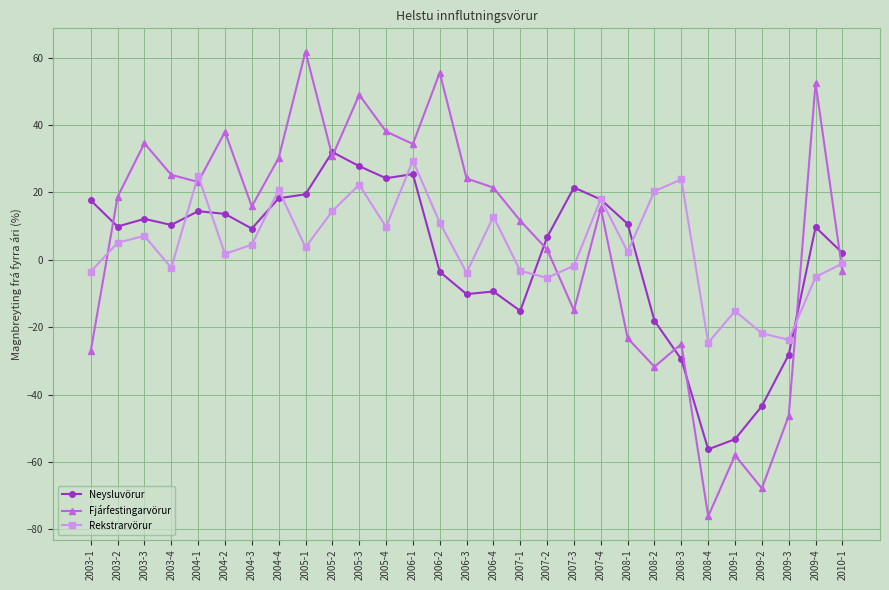

Which series has the widest spread of values?

Fjárfestingarvörur